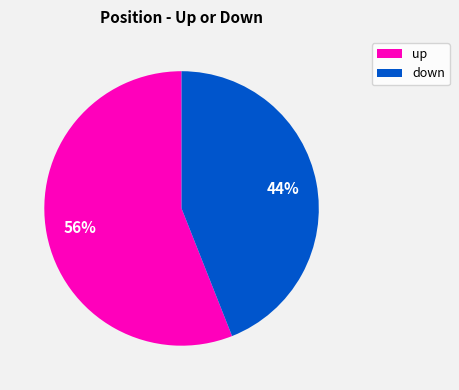

Is the sum of up and down greater than half?

Yes